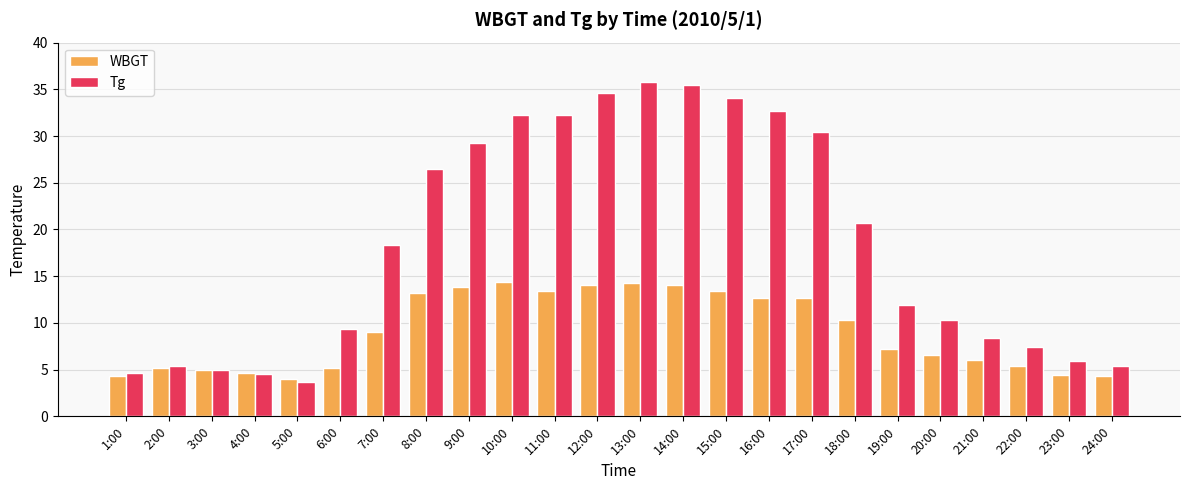

Is the value of Tg at 19:00 greater than the value of WBGT at 17:00?

No